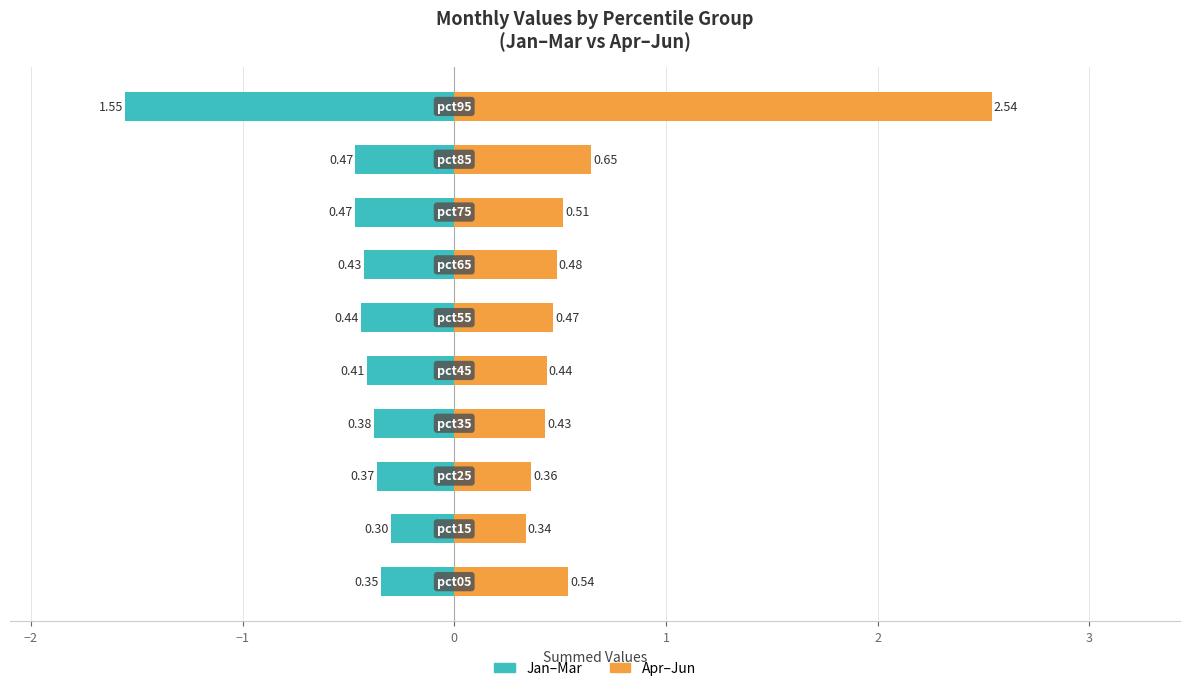

Reading right to left, list all the values displayed in this chart.

Jan–Mar (left): -1.6	-0.5	-0.5	-0.4	-0.4	-0.4	-0.4	-0.4	-0.3	-0.3
Apr–Jun (right): 2.5	0.6	0.5	0.5	0.5	0.4	0.4	0.4	0.3	0.5